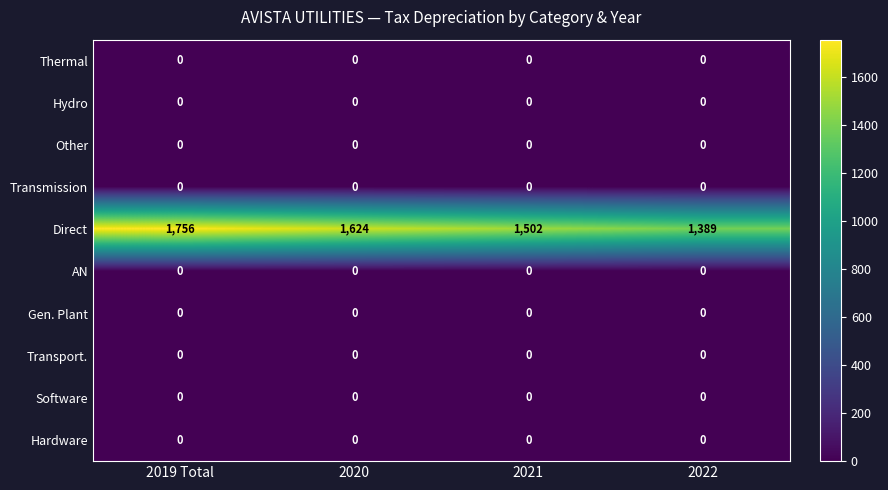

The value of Gen. Plant at 2022 is 0. True or false?

True